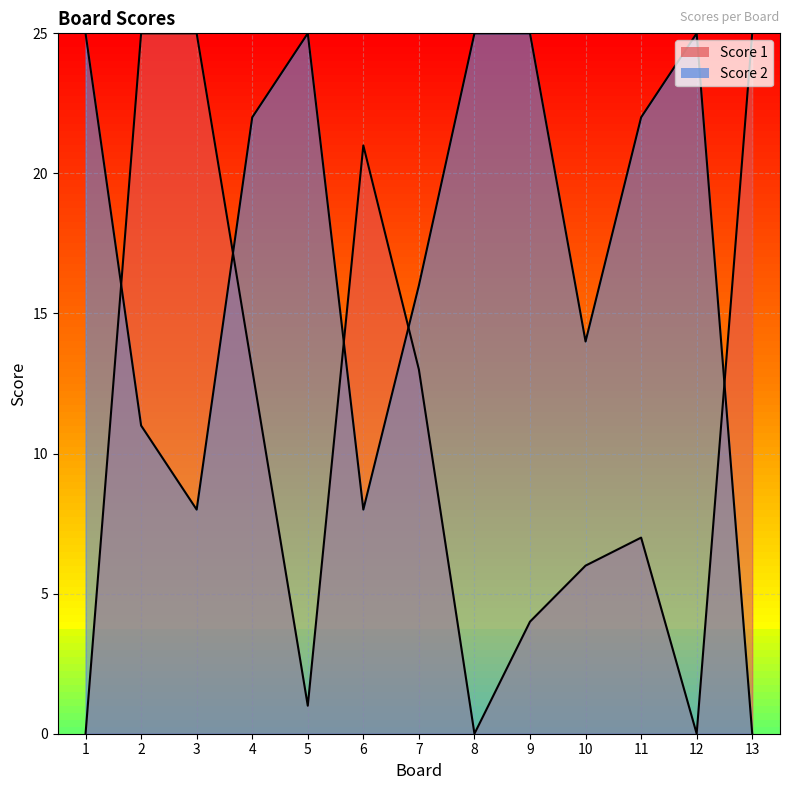

After their last crossing, which series has the higher values: Score 1 or Score 2?

Score 1